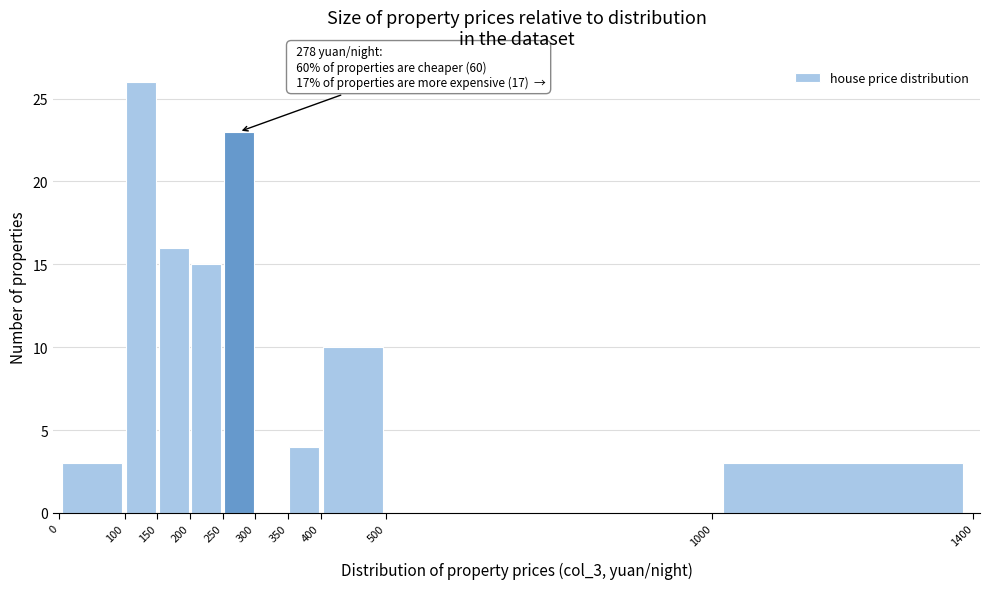

Over which range of the x-axis is the bar tallest?

100 to 150